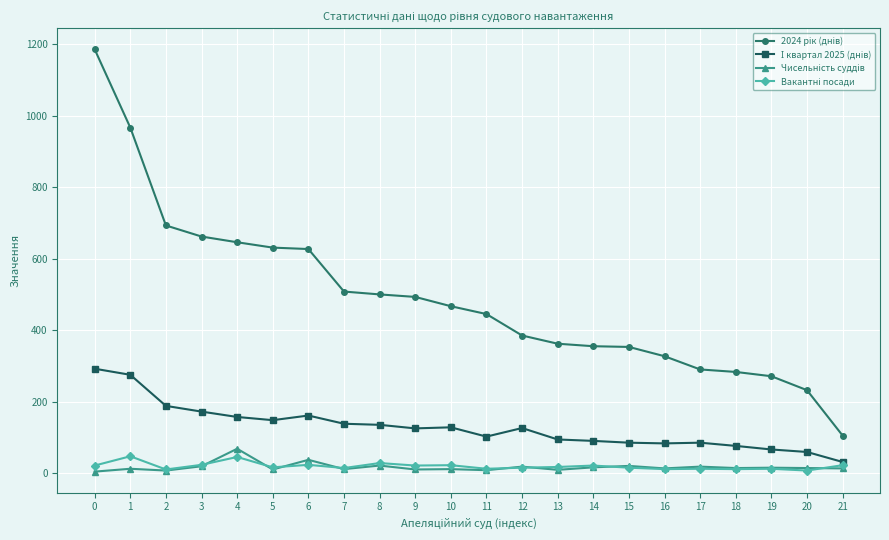

What is the greatest value displayed?

1186